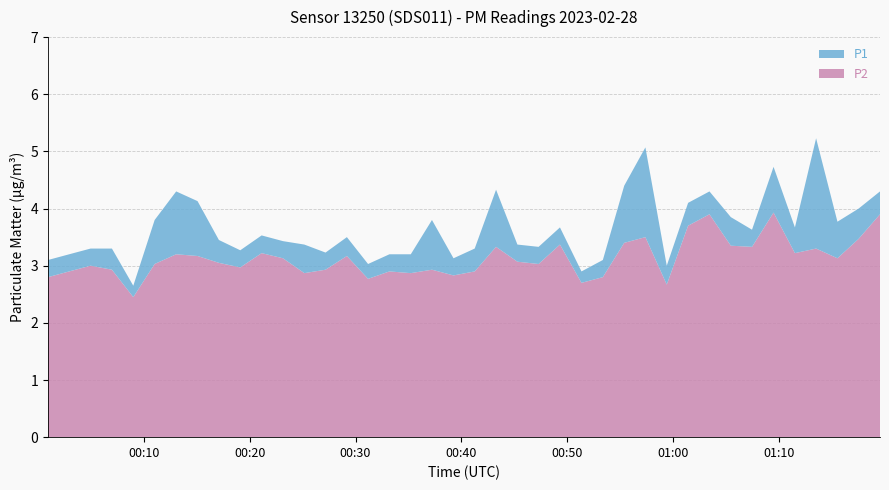

Reading left to right, what are all the values shown in this chart?

P1: 3.1	3.2	3.3	3.3	2.6	3.8	4.3	4.1	3.5	3.3	3.5	3.4	3.4	3.2	3.5	3.0	3.2	3.2	3.8	3.1	3.3	4.3	3.4	3.3	3.7	2.9	3.1	4.4	5.1	3.0	4.1	4.3	3.9	3.6	4.7	3.7	5.2	3.8	4.0	4.3
P2: 2.8	2.9	3.0	2.9	2.5	3.0	3.2	3.2	3.0	3.0	3.2	3.1	2.9	2.9	3.2	2.8	2.9	2.9	2.9	2.8	2.9	3.3	3.1	3.0	3.4	2.7	2.8	3.4	3.5	2.7	3.7	3.9	3.4	3.3	3.9	3.2	3.3	3.1	3.5	3.9